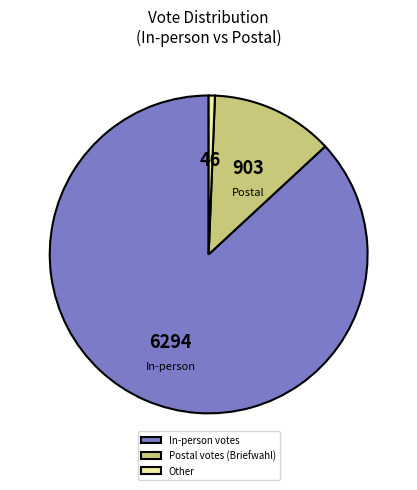

What is the smallest slice in the pie chart?

Other